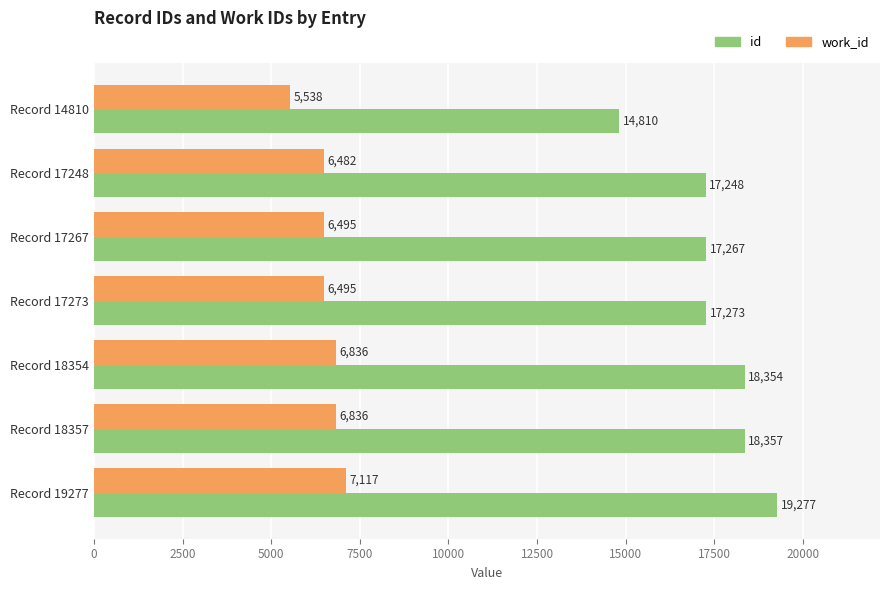

Which series has the largest total across all categories?

id